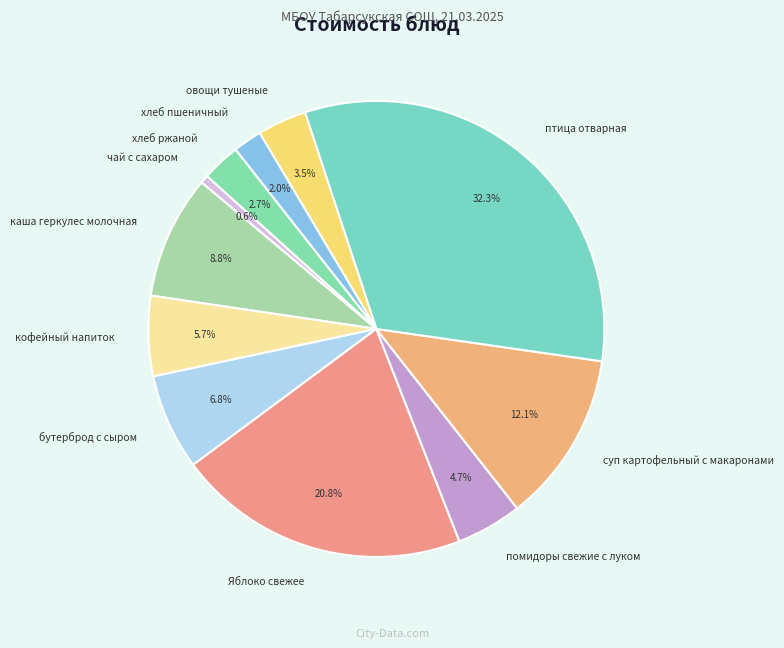

How many segments does this pie chart have?

11